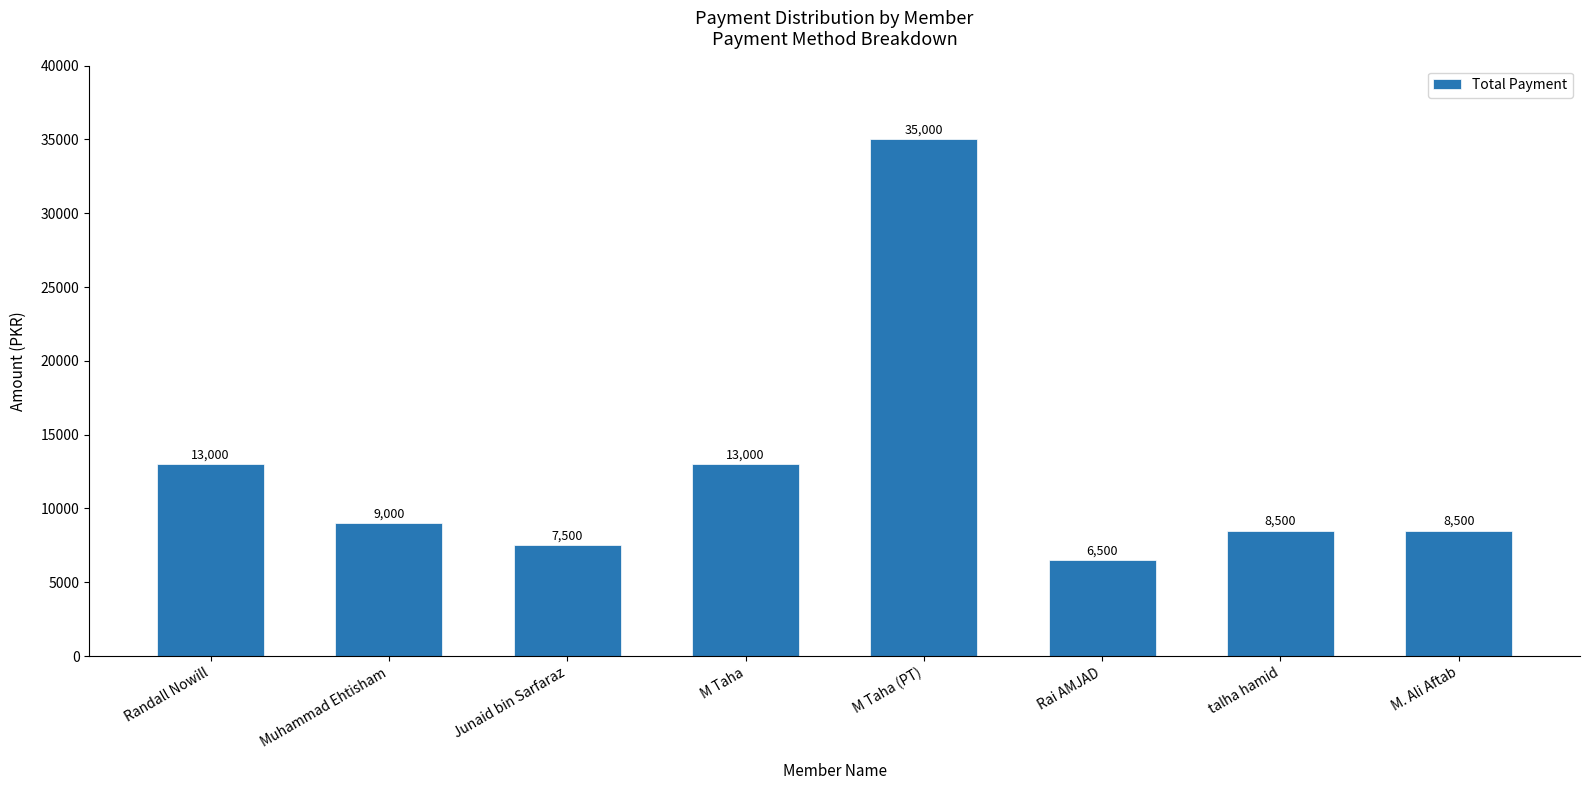

What is the value of the 3rd bar from the left?

7500